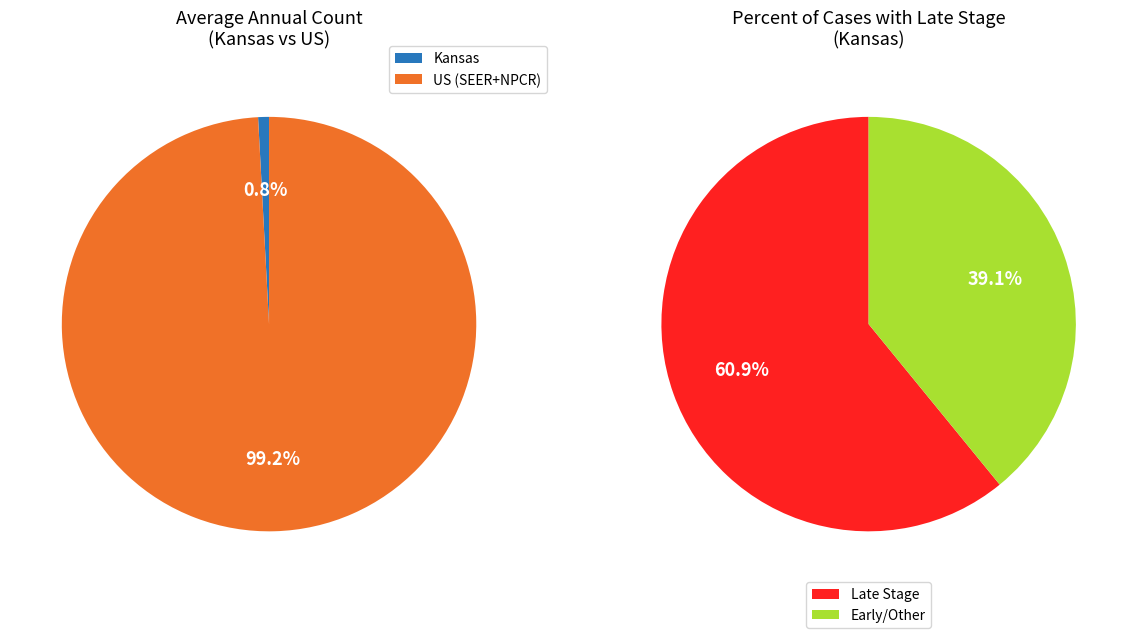

What percentage is the Kansas slice, to the nearest percent?

1%